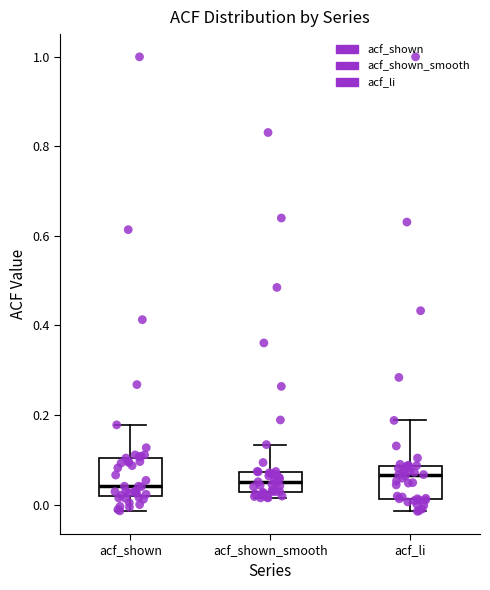

Where does the median line of the box for acf_li sit on the y-axis? The values are not printed on the chart, so give them approximately, as read against the axis.

0.06